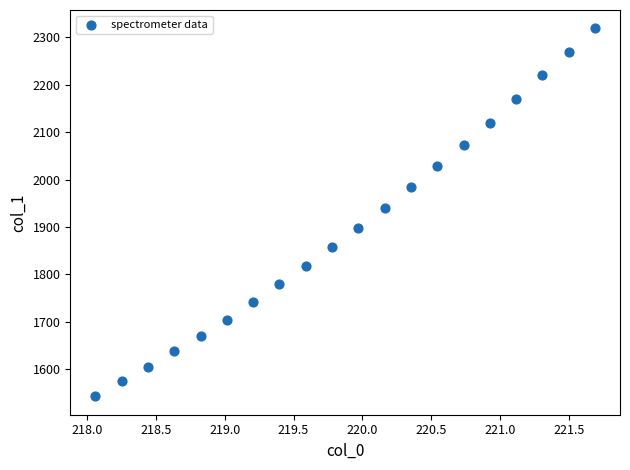

What Y value in the scatter plot is closest to 1930?

1940.3